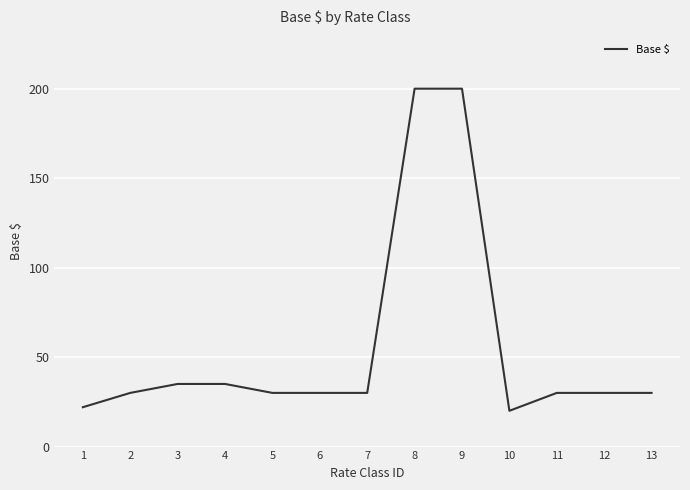

Count the number of categories in the chart.

13